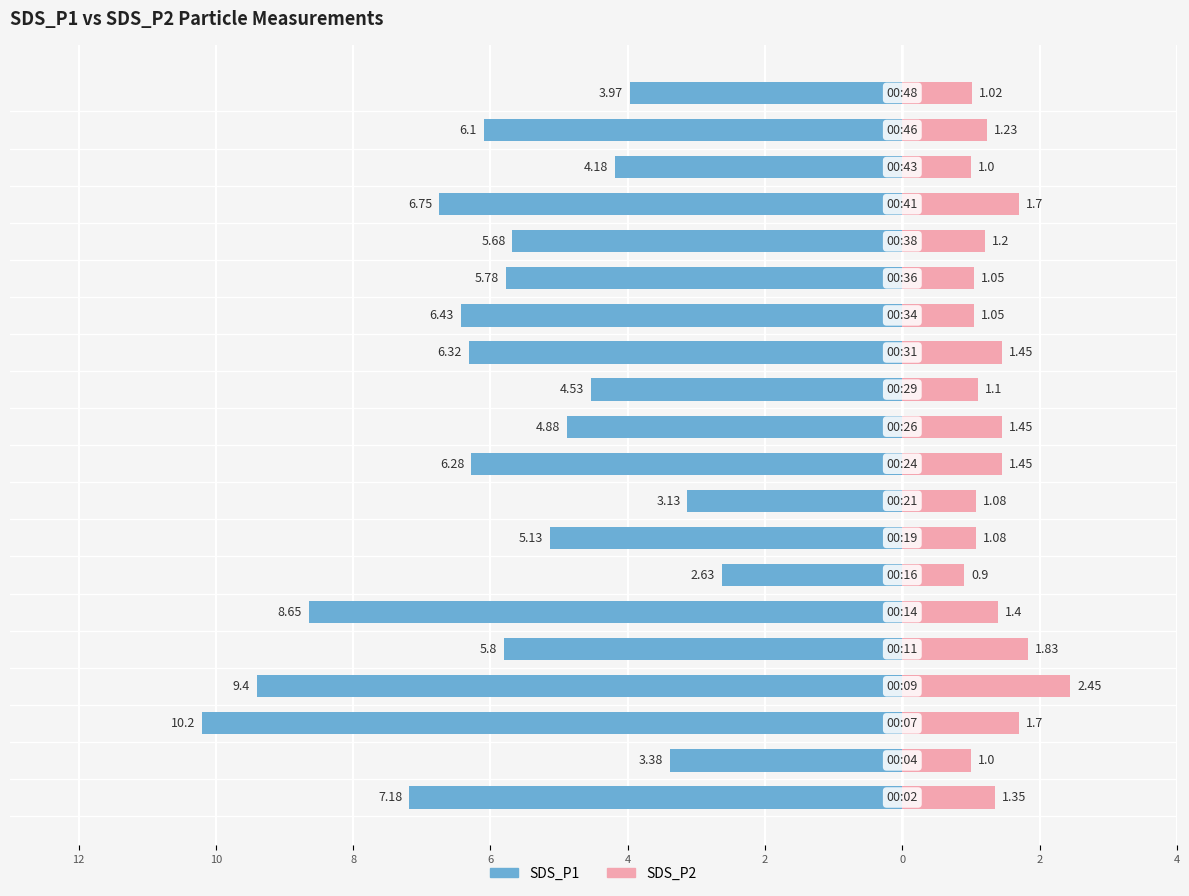

Is it true that SDS_P1 equals -7.9 at 10?

False